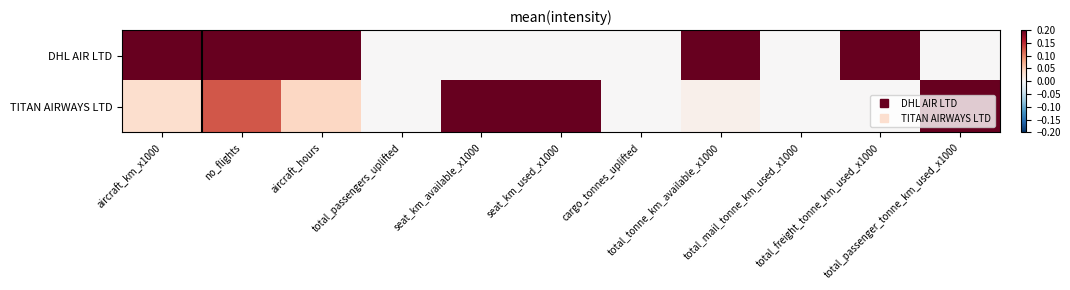

Between total_mail_tonne_km_used_x1000 and total_passenger_tonne_km_used_x1000, which series saw the biggest shift?

TITAN AIRWAYS LTD